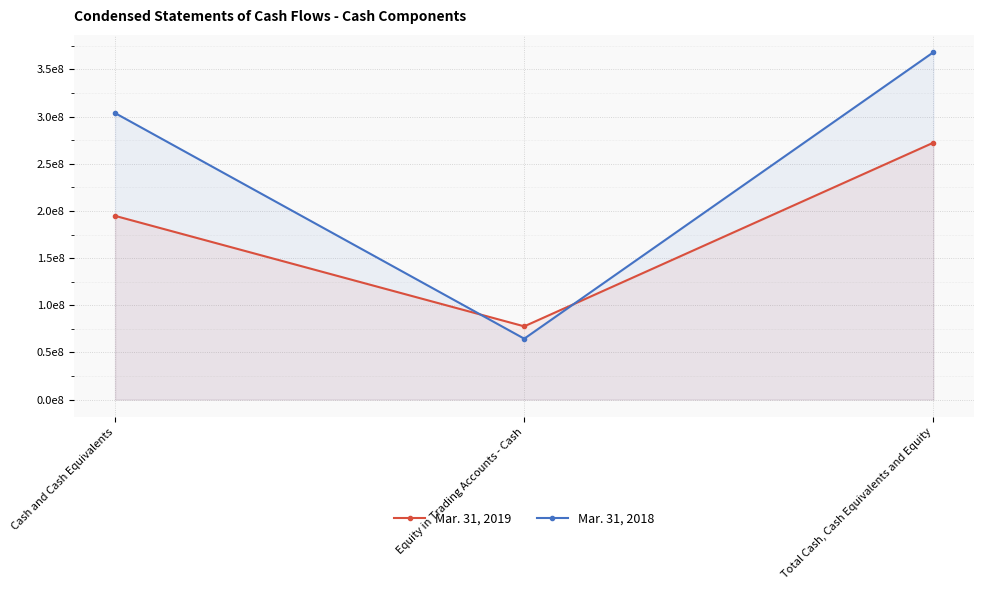

What is the difference between the maximum and second lowest values in the Mar. 31, 2019 series?

77620675